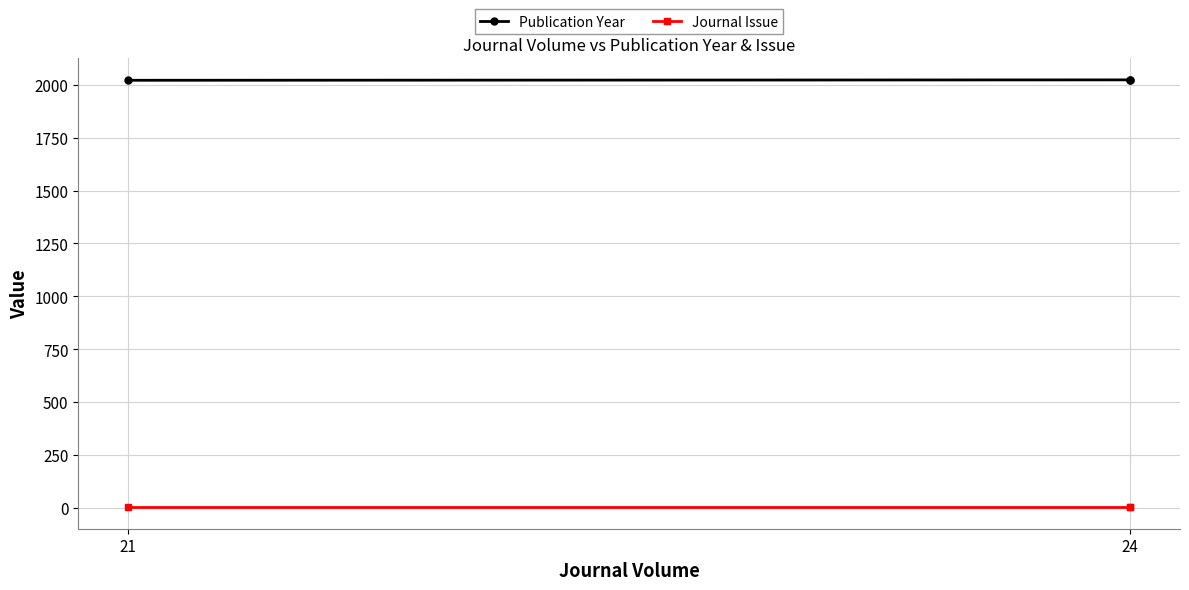

What value does the Publication Year series have at 21?

2022